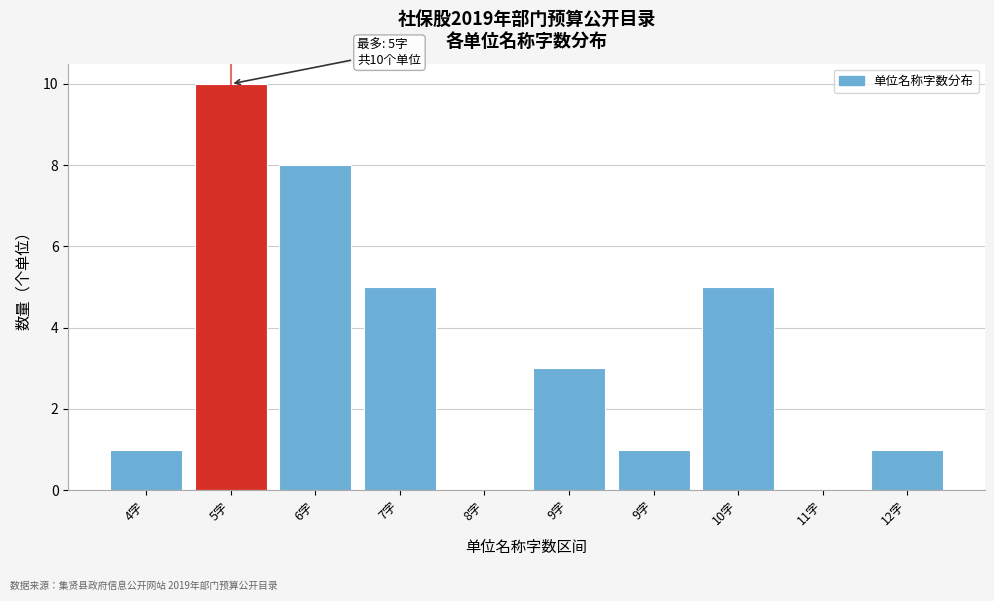

How many distinct data groups are displayed?

1